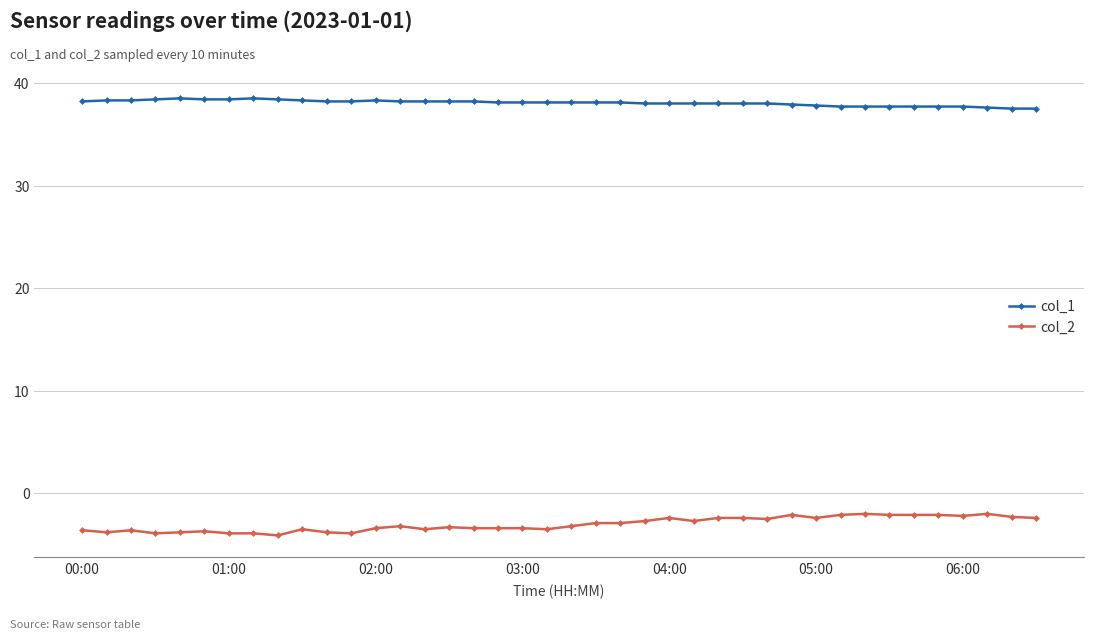

What is the value of the col_2 point at the 33rd from the left?

-2.0